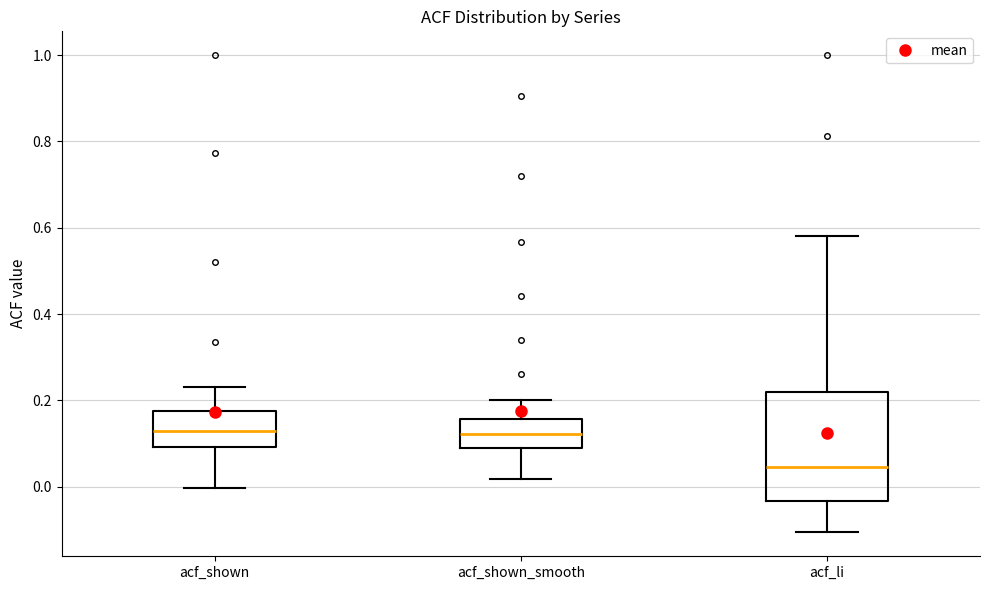

Reading left to right, read every box against the y-axis: the position of its median line, the range the box covers, and the ends of its whiskers. The values are not printed on the chart, so give them approximately, as read against the axis.

acf_shown: median 0.12, box 0.10 to 0.18, whiskers 0.00 to 0.24
acf_shown_smooth: median 0.12, box 0.10 to 0.16, whiskers 0.02 to 0.20
acf_li: median 0.04, box -0.04 to 0.22, whiskers -0.10 to 0.58